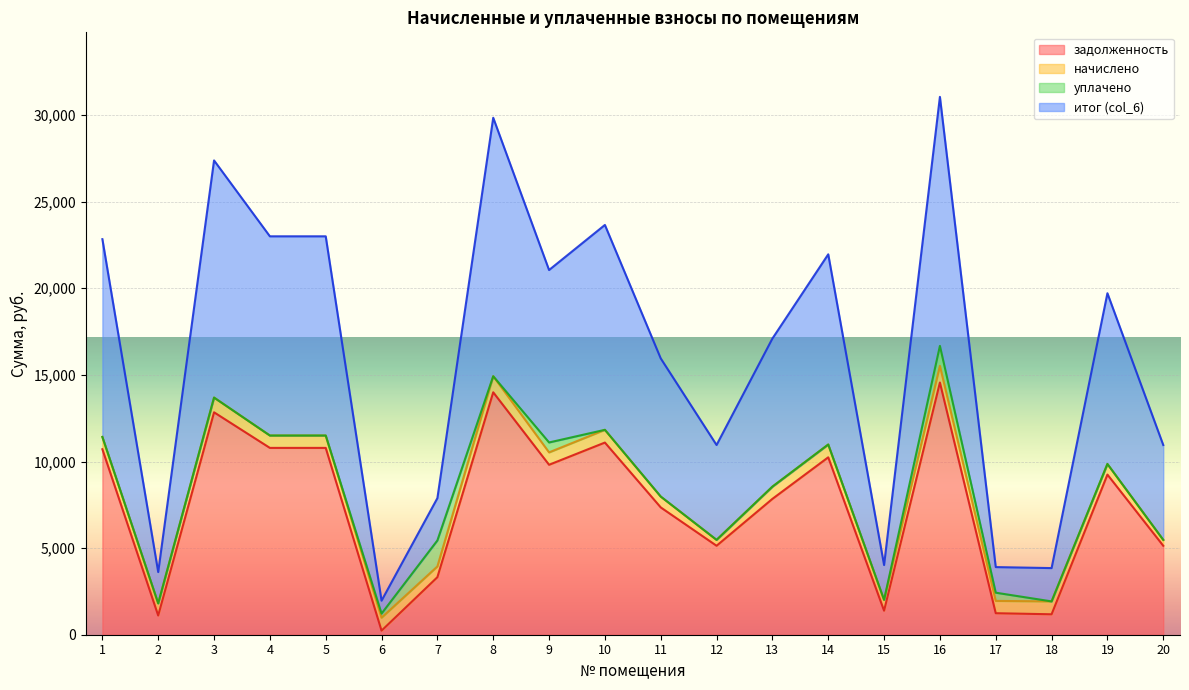

What is the value of the задолженность point at the 14th from the left?

10242.4